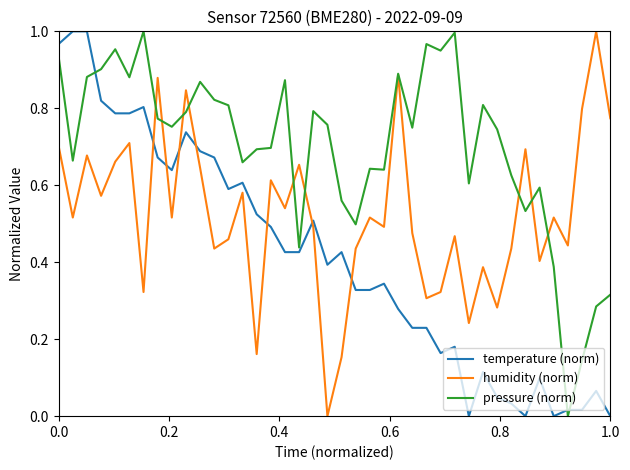

True or false: temperature (norm) and humidity (norm) cross at least once.

True